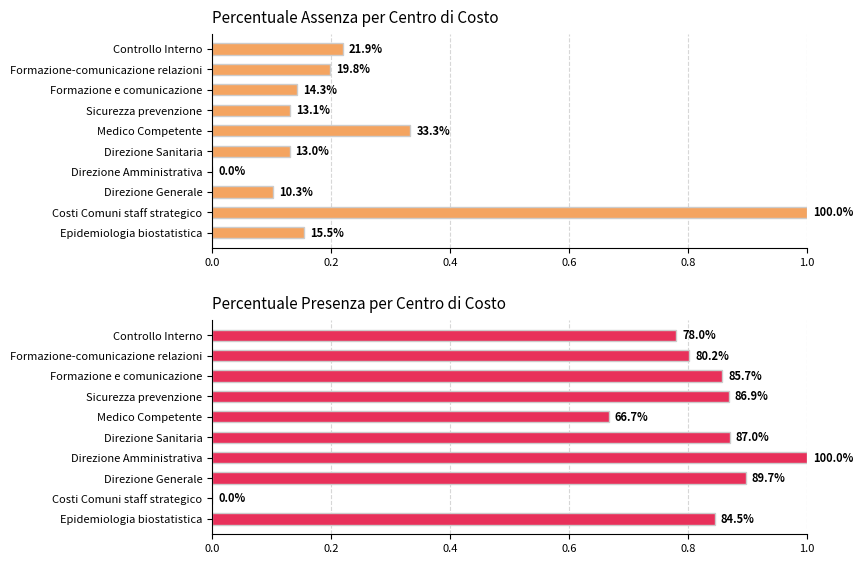

What position from the left is Direzione Generale?

3